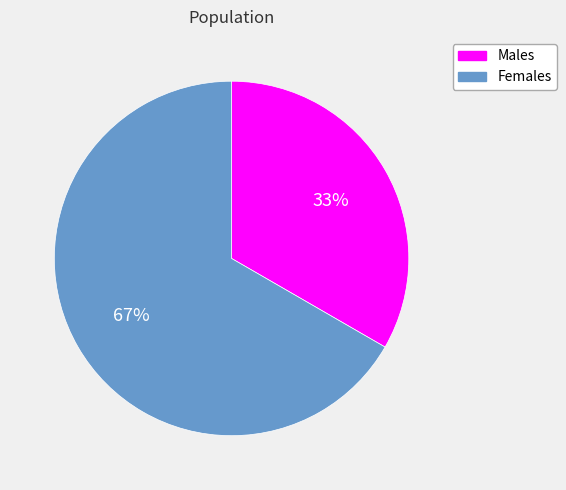

Is it true that Females is 67% of the pie?

True